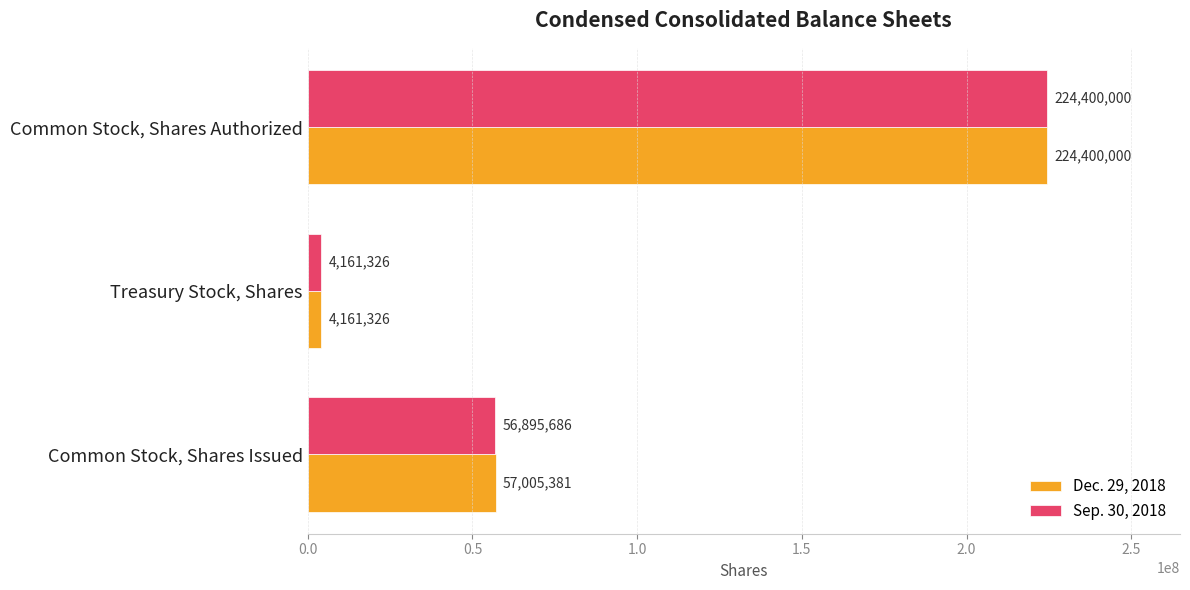

Read the Dec. 29, 2018 value at Common Stock, Shares Authorized, to the nearest 100.

224400000